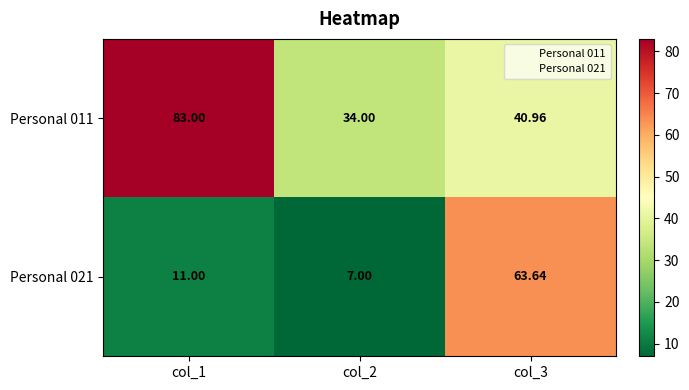

Rank the series by their average value, from highest to lowest.

Personal 011, Personal 021